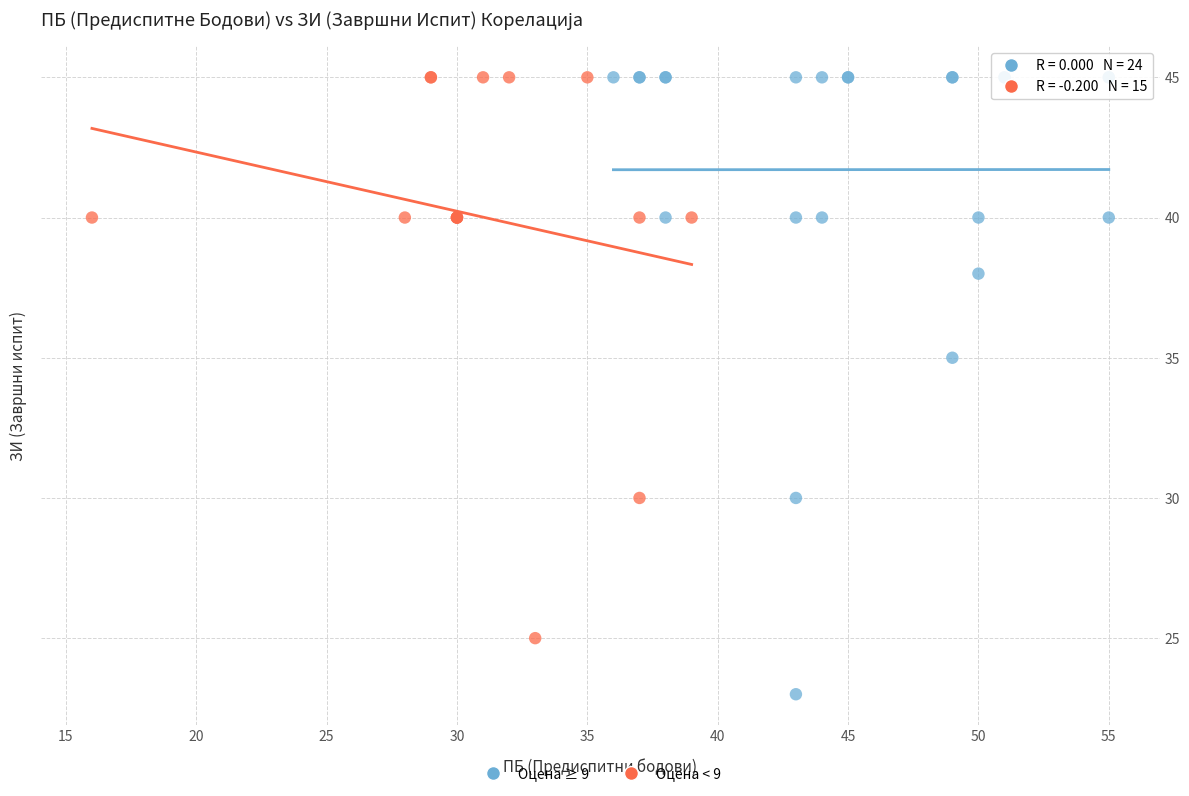

Which series has the widest spread of Y values?

Оцена ≥ 9